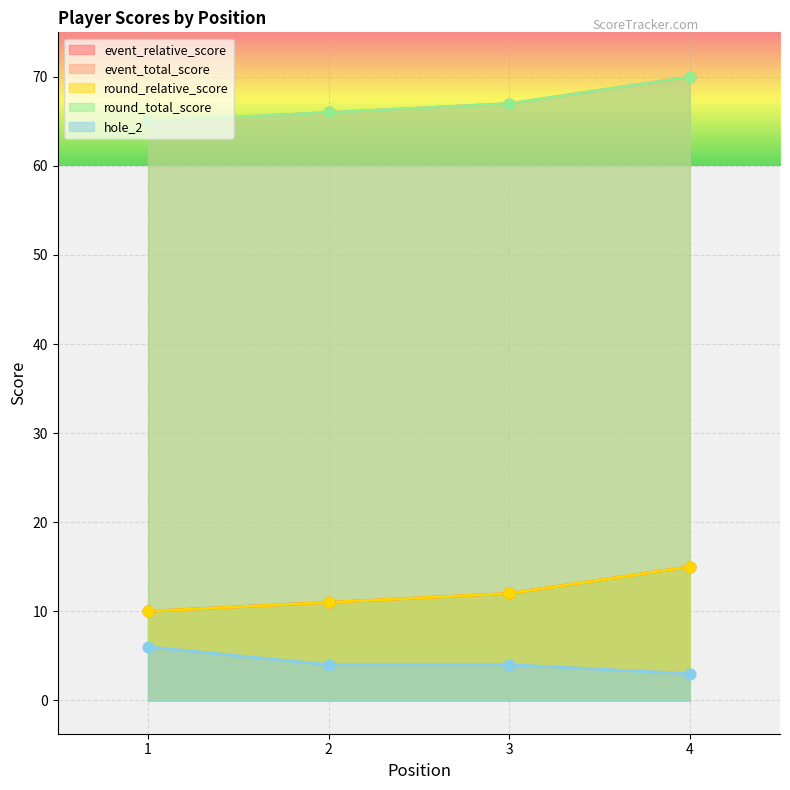

What are all the series names shown in the legend?

event_relative_score, event_total_score, round_relative_score, round_total_score, hole_2